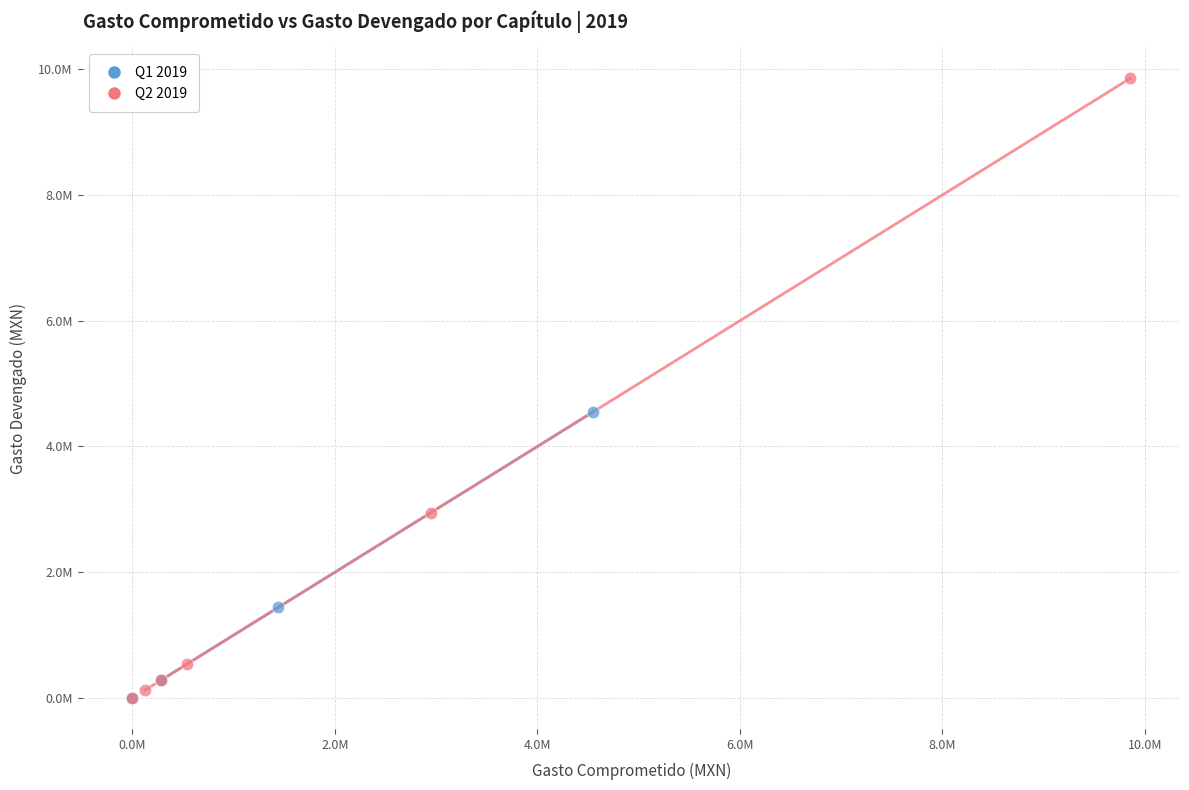

Which series contains the highest Y value?

Q2 2019